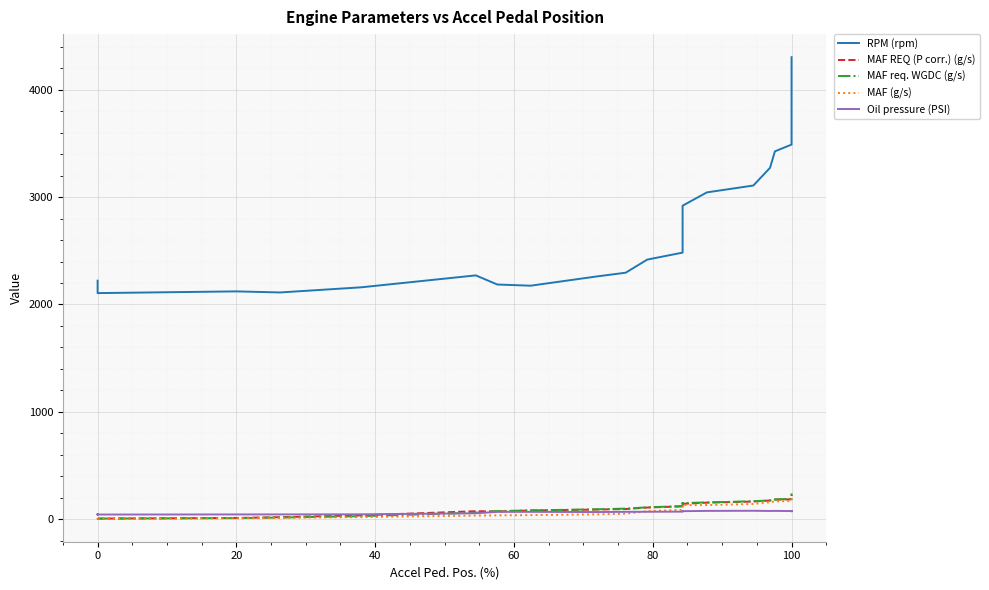

What are all the series names shown in the legend?

RPM (rpm), MAF REQ (P corr.) (g/s), MAF req. WGDC (g/s), MAF (g/s), Oil pressure (PSI)